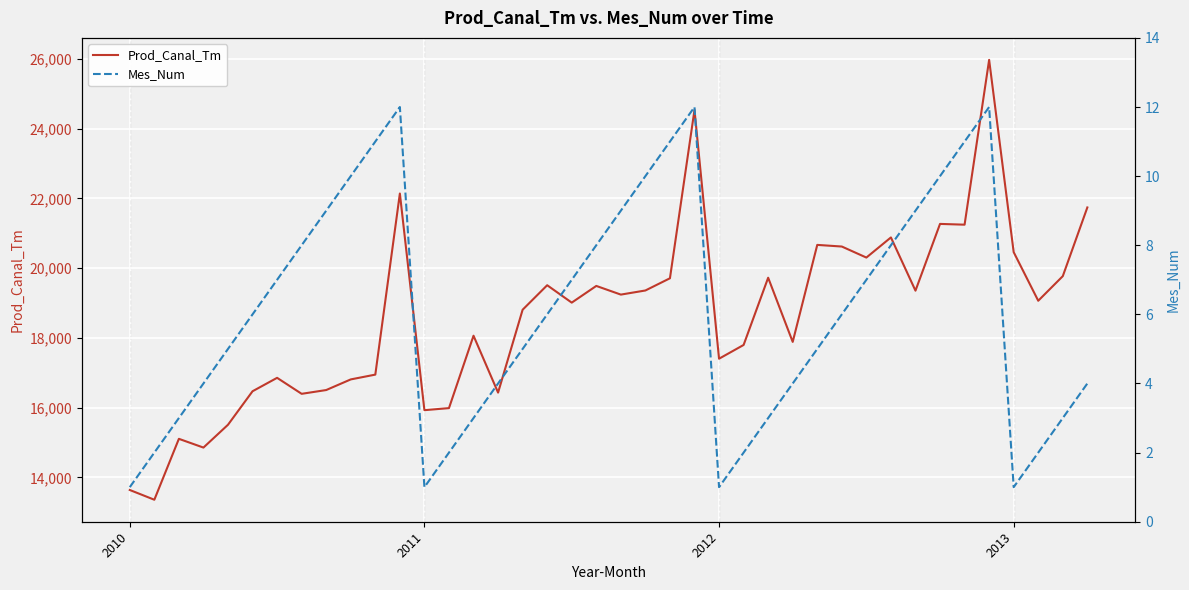

At how many categories does at least one series exceed 1789?

40